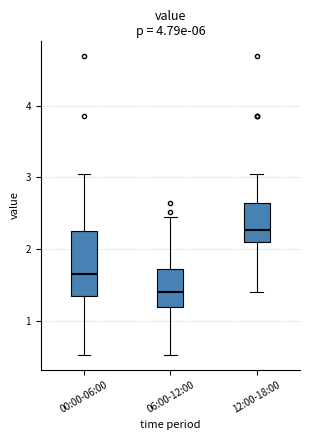

Where does the lower whisker of the box for 12:00-18:00 end on the y-axis? The values are not printed on the chart, so give them approximately, as read against the axis.

1.4